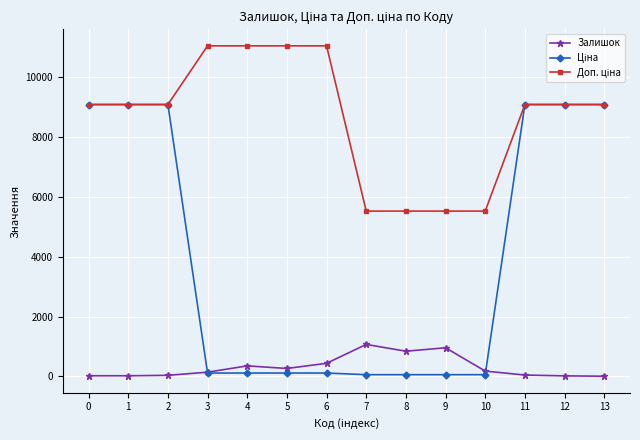

Is this an area chart (filled region under the line)?

No